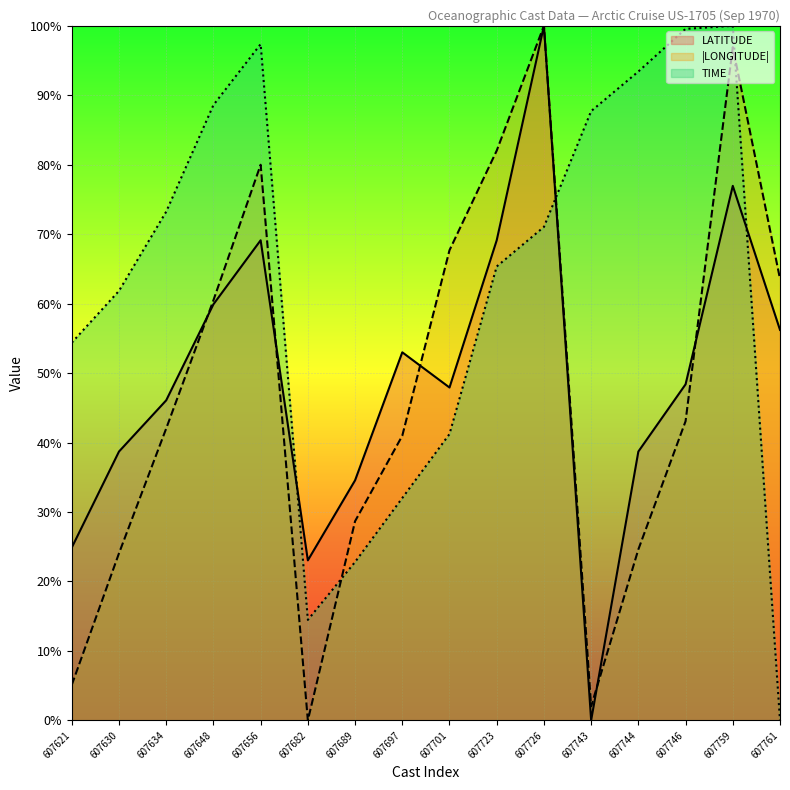

How many data points in LONGITUDE are above 43?

8